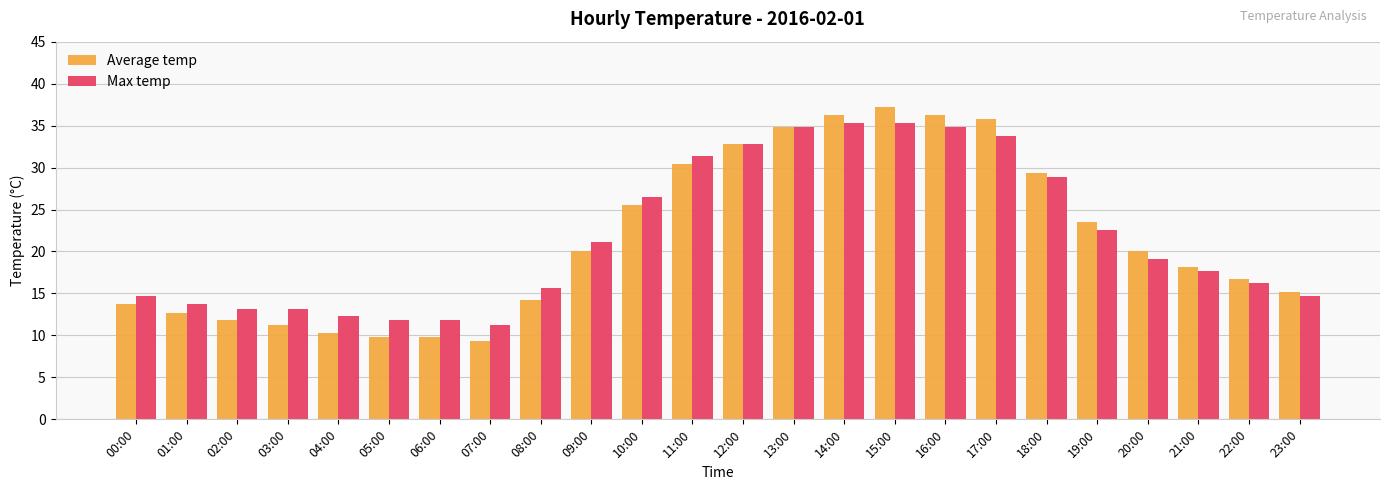

What position from the left is 03:00?

4